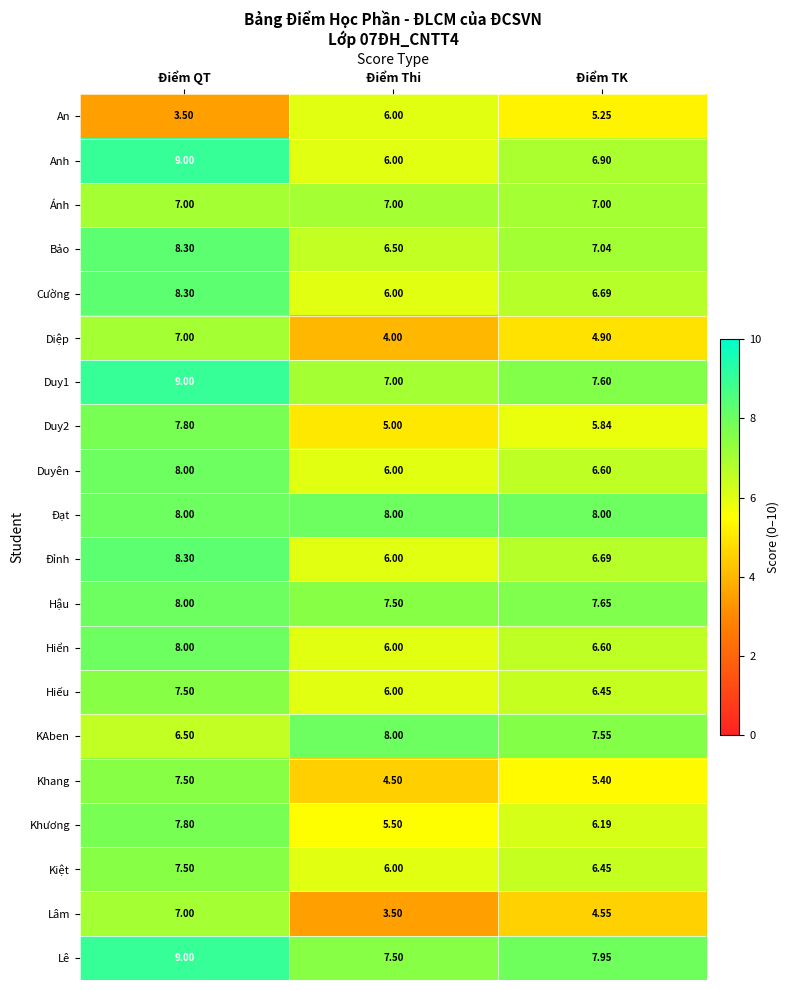

How many distinct data groups are displayed?

20